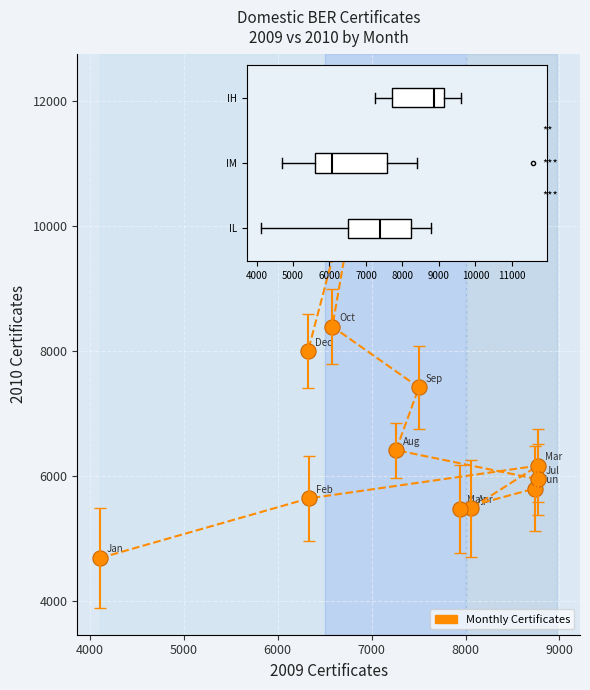

What is the average X value?

7280